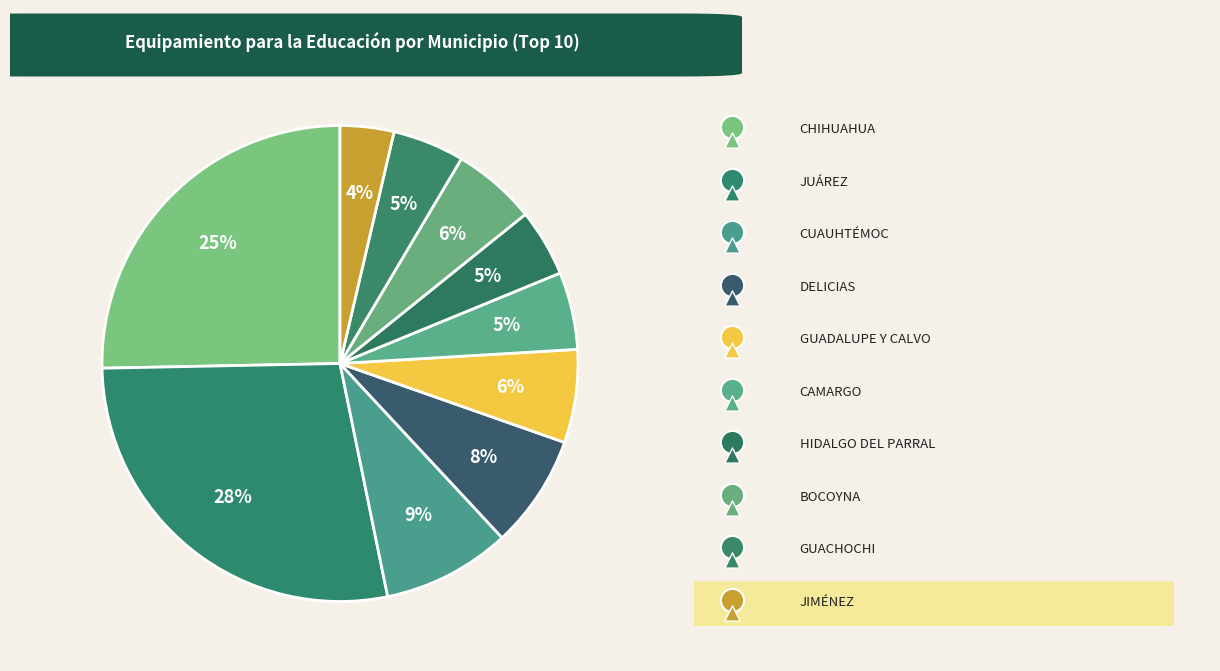

True or false: CUAUHTÉMOC accounts for 2% of the total.

False